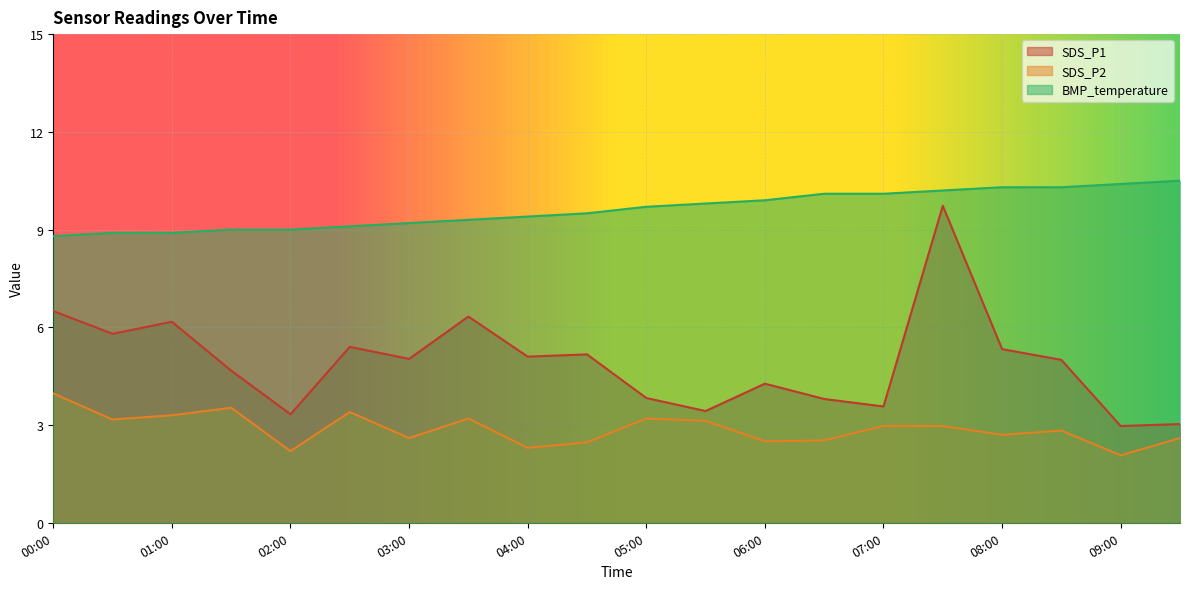

True or false: SDS_P2 and SDS_P1 intersect in this chart.

False